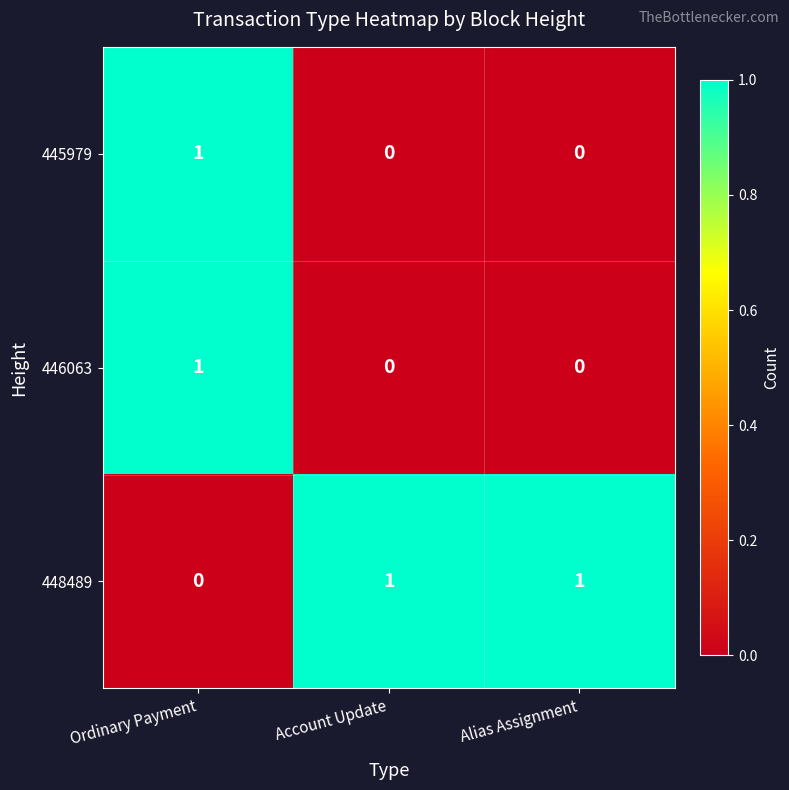

Which category has the highest value in the 445979 series?

Ordinary Payment